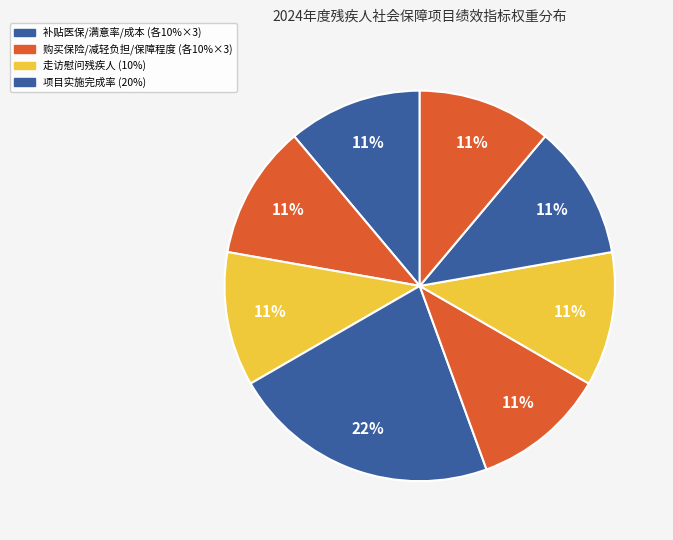

Is there any slice that represents more than half of the pie?

No